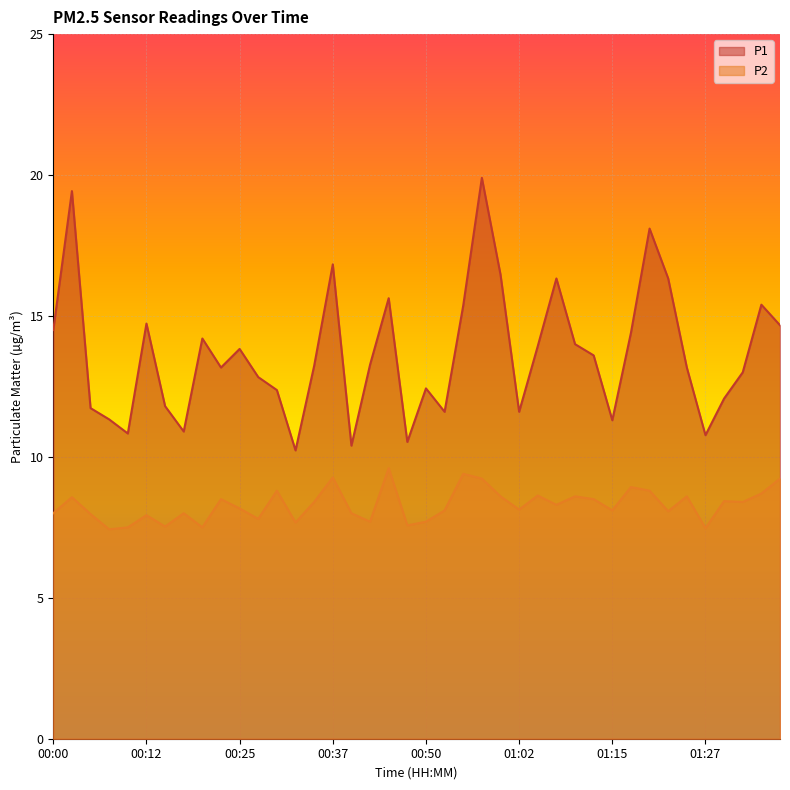

What is the label of the 38th point from the right?

00:05